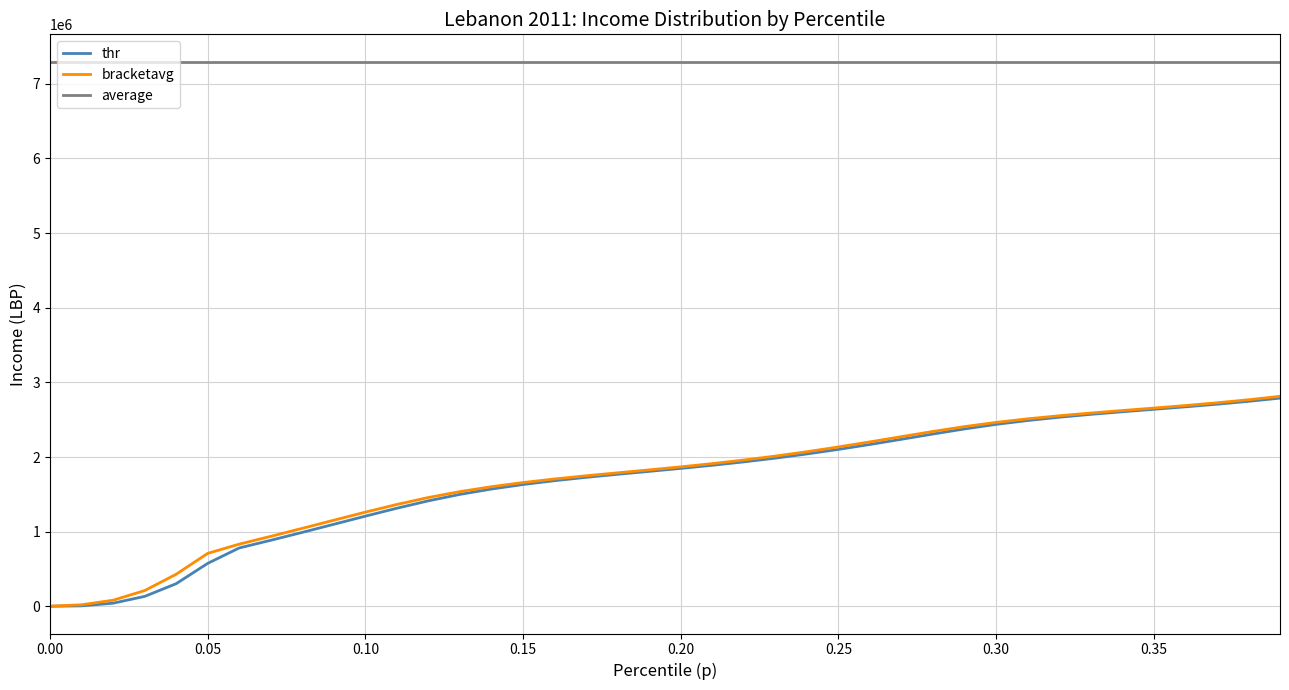

Which series has the largest total across all categories?

average